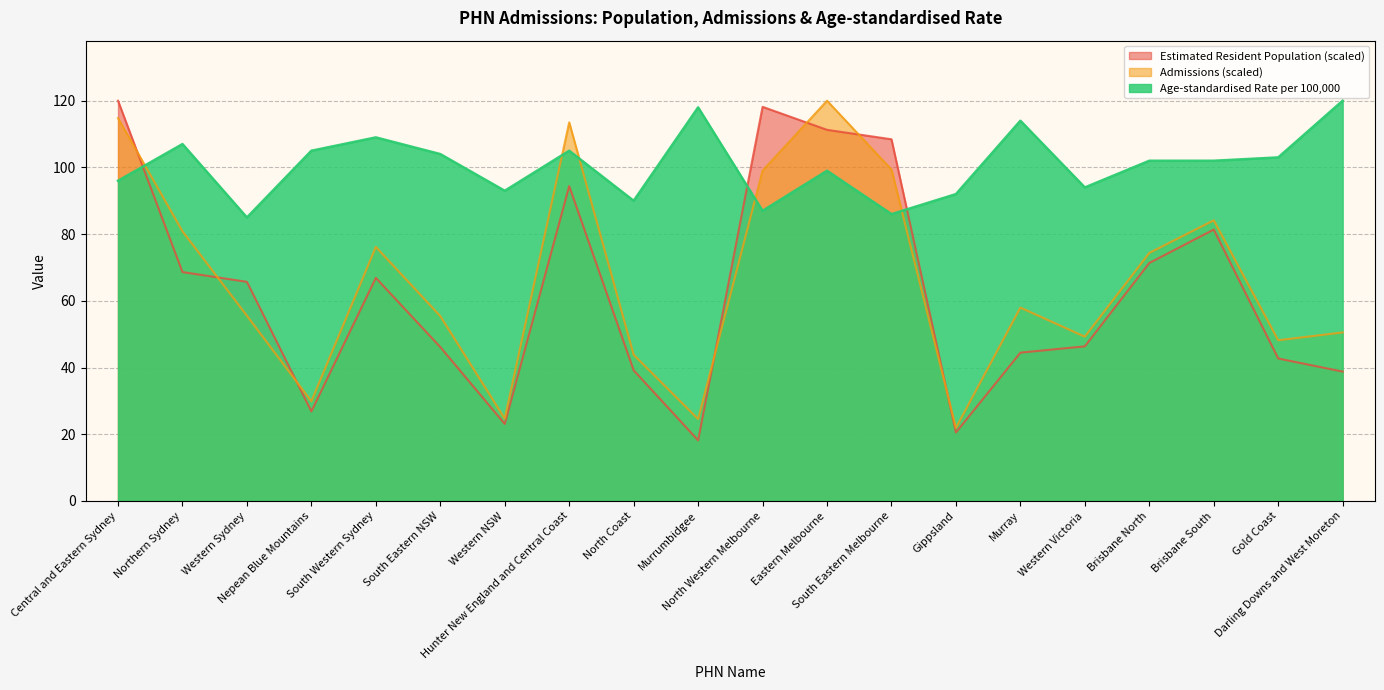

What is the label of the 16th point from the left?

Western Victoria